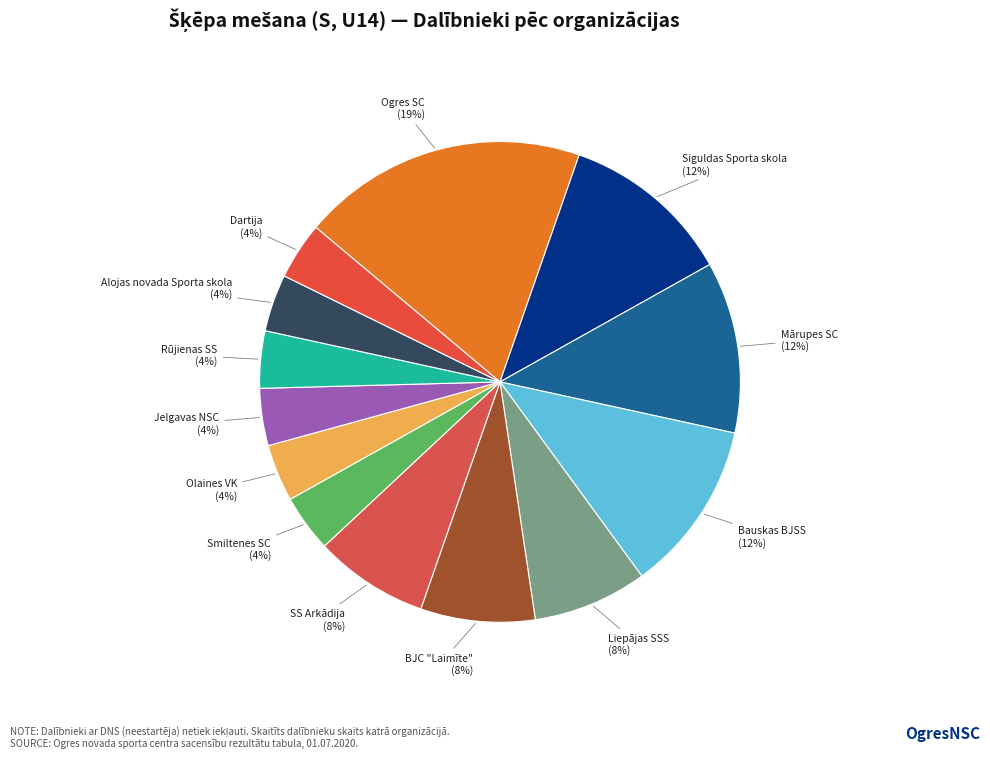

How many segments does this pie chart have?

13